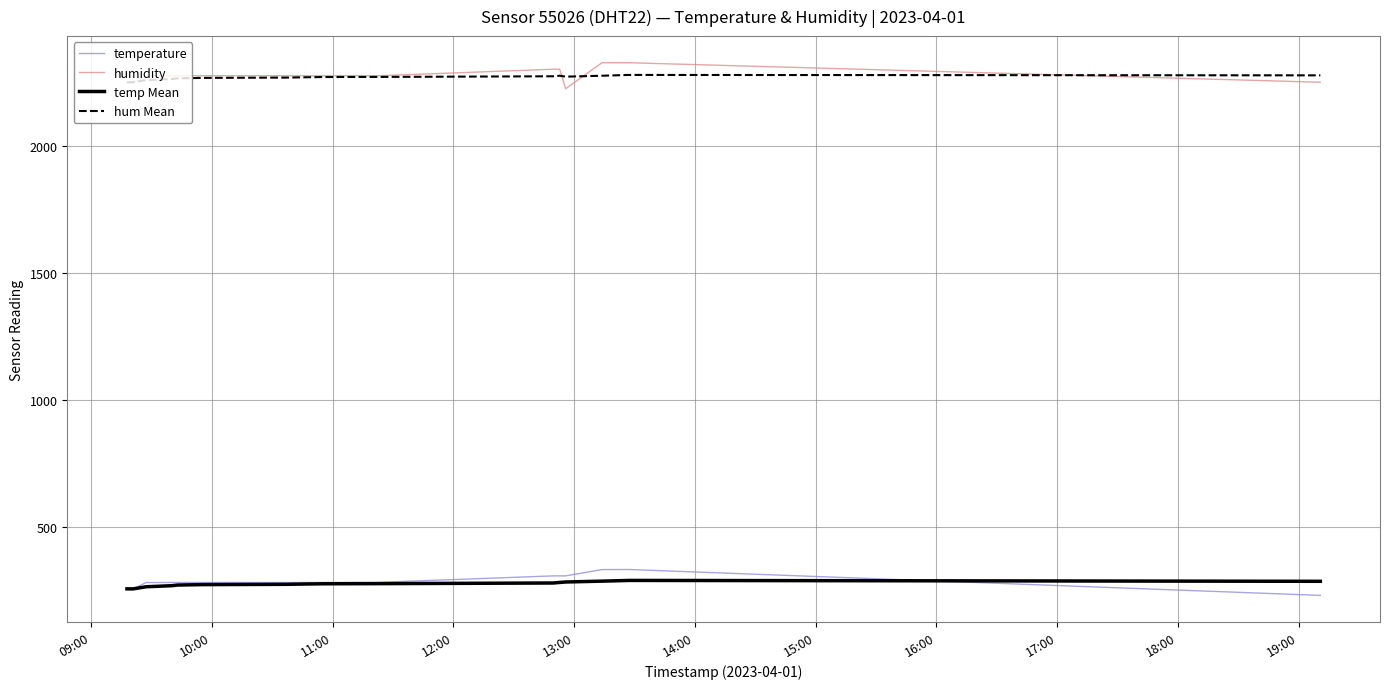

True or false: temp Mean and hum Mean intersect in this chart.

False